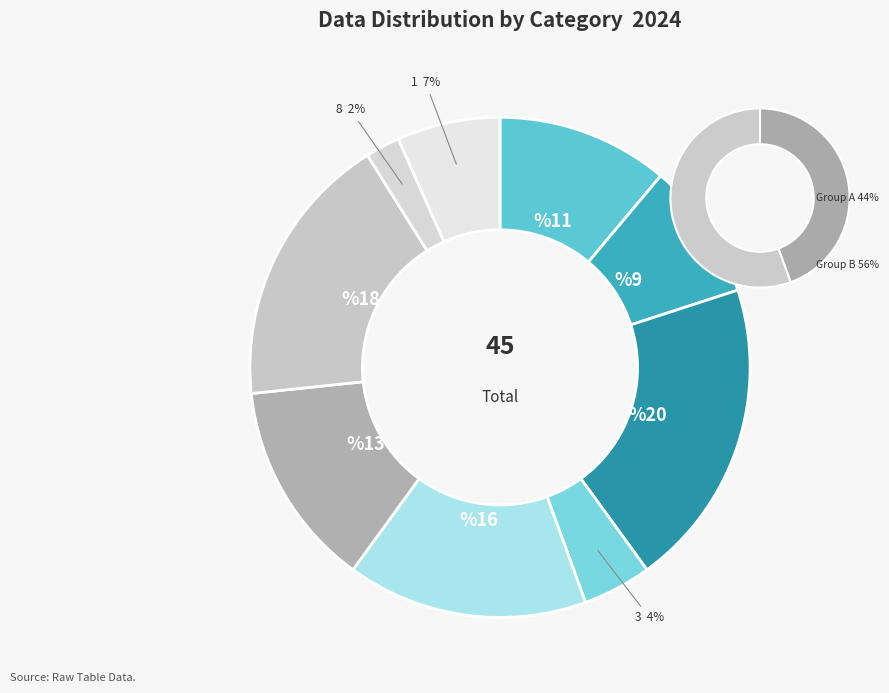

To the nearest percent, what is the combined percentage of 2 and 7?

33%